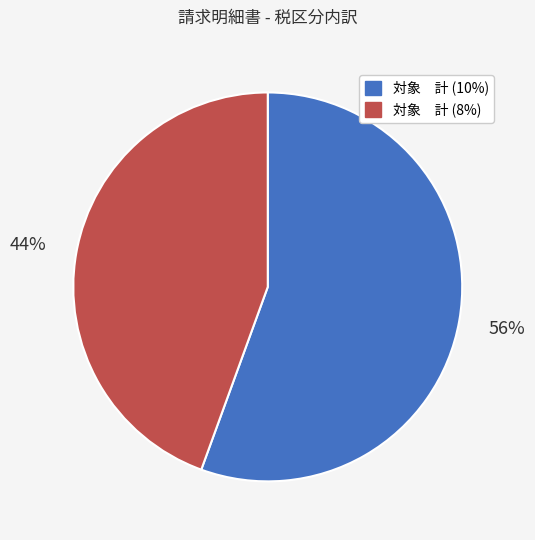

True or false: 対象 計 (8%) accounts for 44% of the total.

True